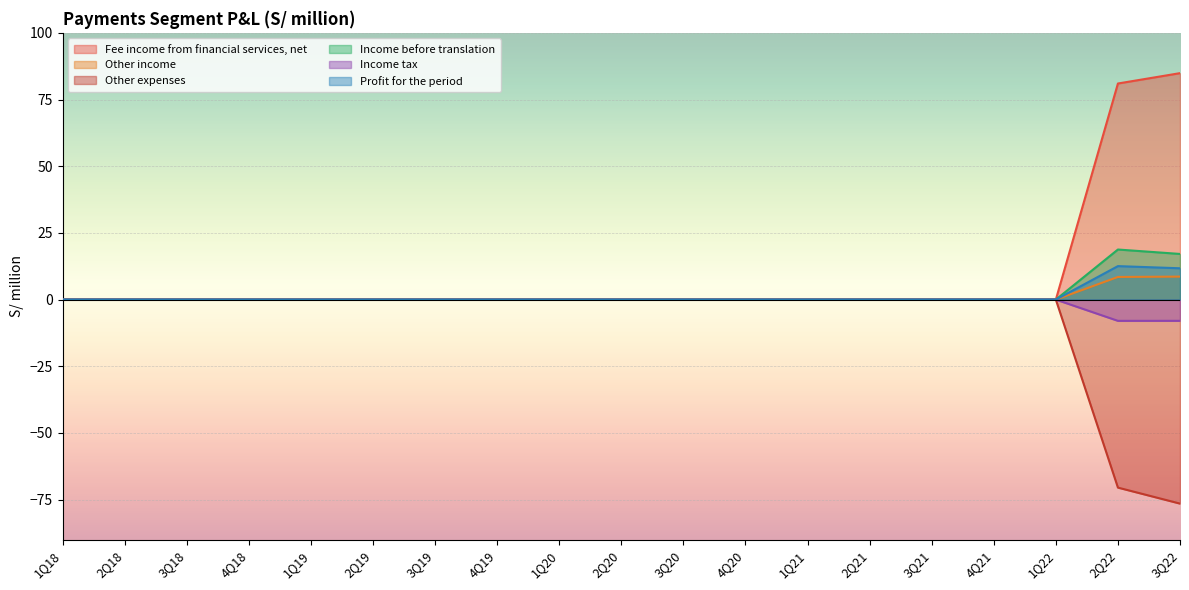

What is the minimum value for Income tax?

-8.0